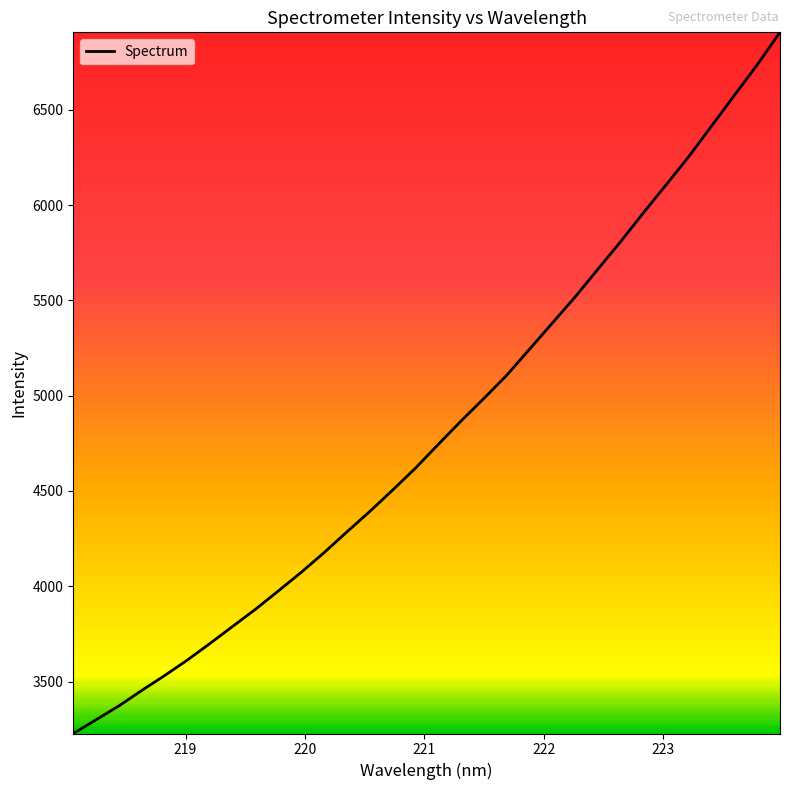

What is the maximum value shown in the chart?

6907.1